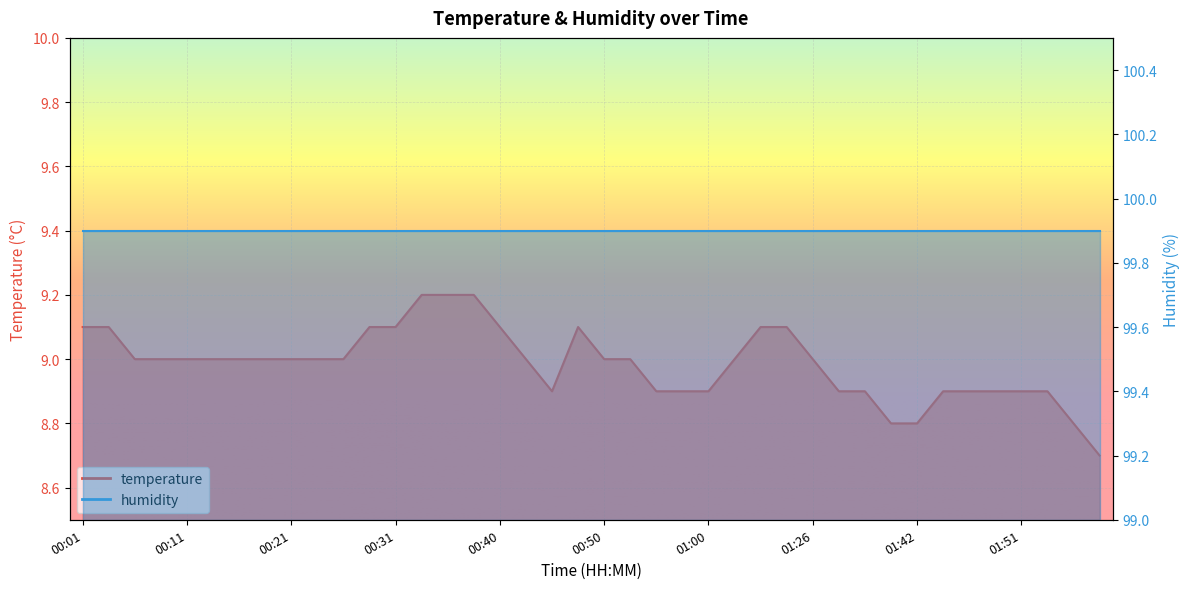

What is the average value?

9.0